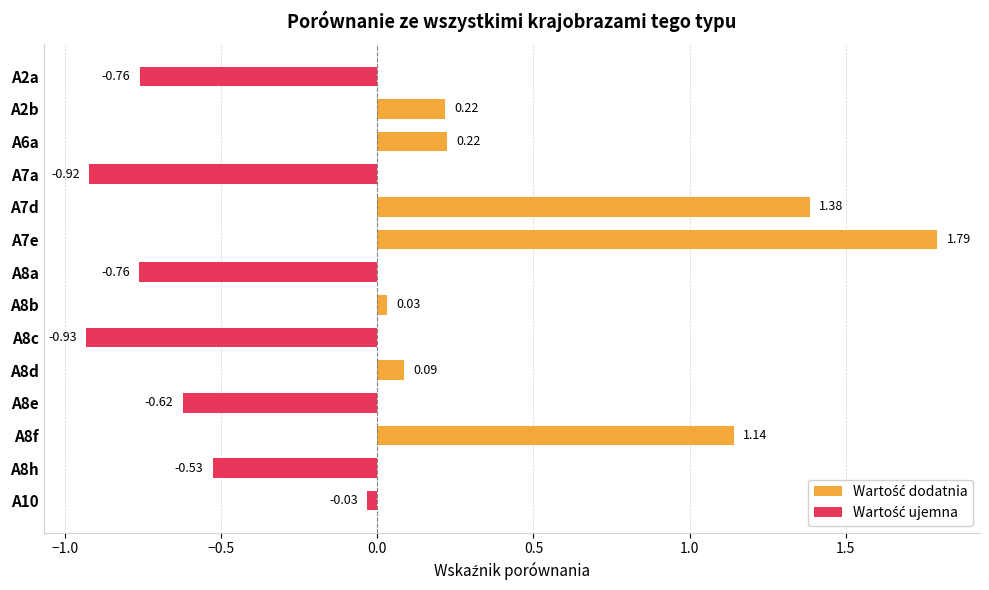

What is the smallest value displayed?

-0.9